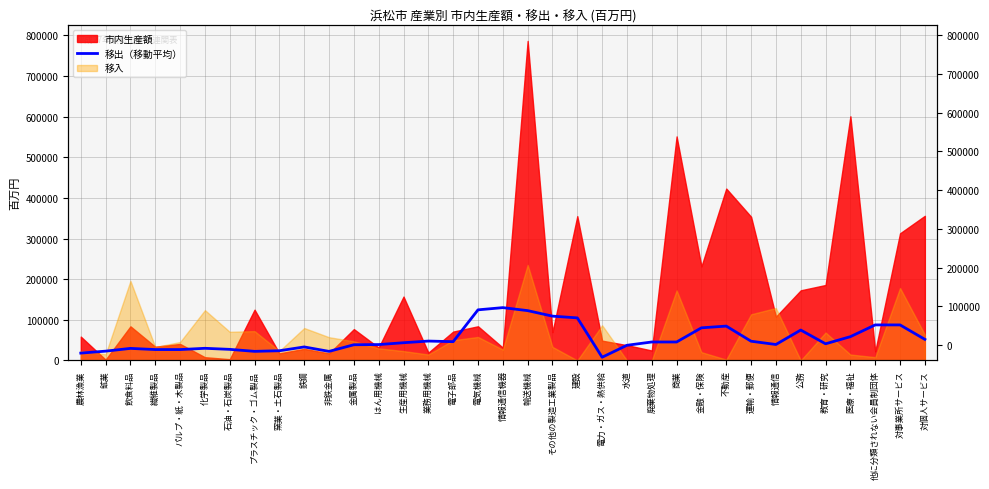

Reading left to right, transcribe all the data shown in this chart.

17974.2	22788.1	29571.7	26715.6	26684.1	29793.4	27185.4	22294.2	23784.0	33167.4	22203.0	38550.0	38977.8	43522.7	47618.3	46128.5	124457.2	129926.7	122542.6	108964.7	104671.3	7789.7	37232.6	45328.8	45328.8	80205.7	84460.6	47228.1	39153.0	74709.8	40880.4	58439.8	87374.3	87353.1	51796.4